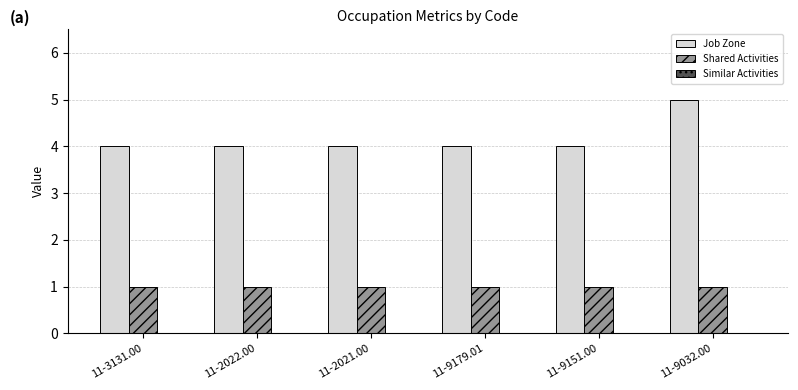

What is the label of the 3rd bar from the right?

11-9179.01